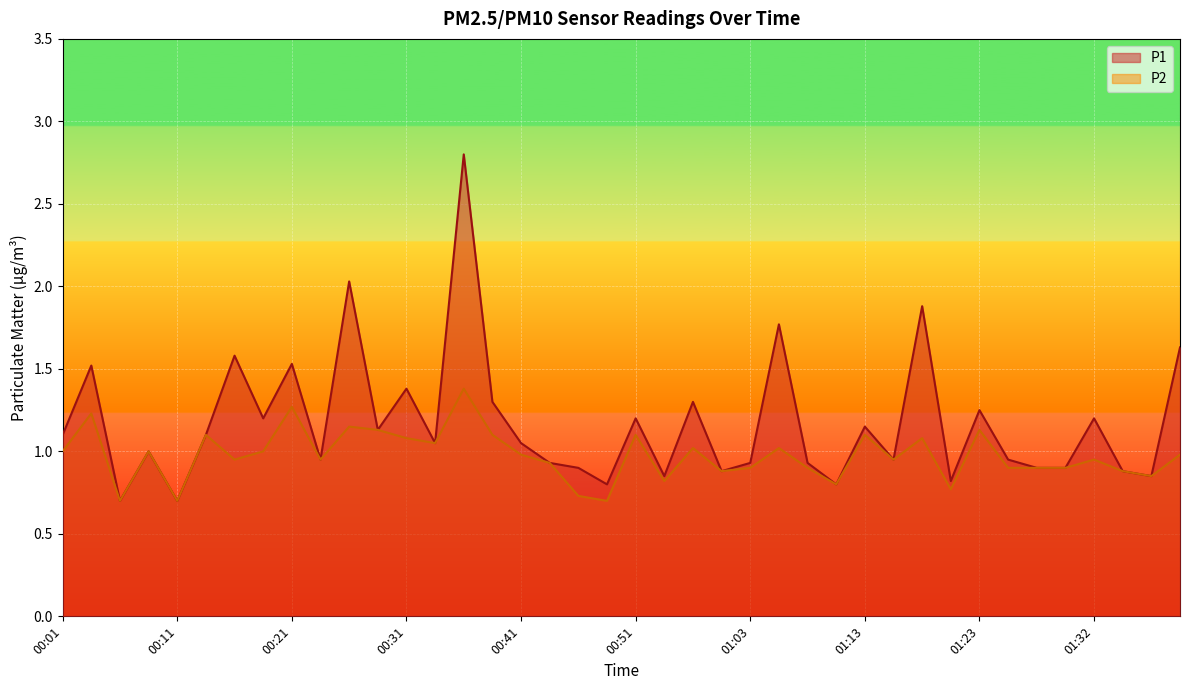

Is the value of P1 at 01:18 greater than the value of P2 at 01:30?

Yes